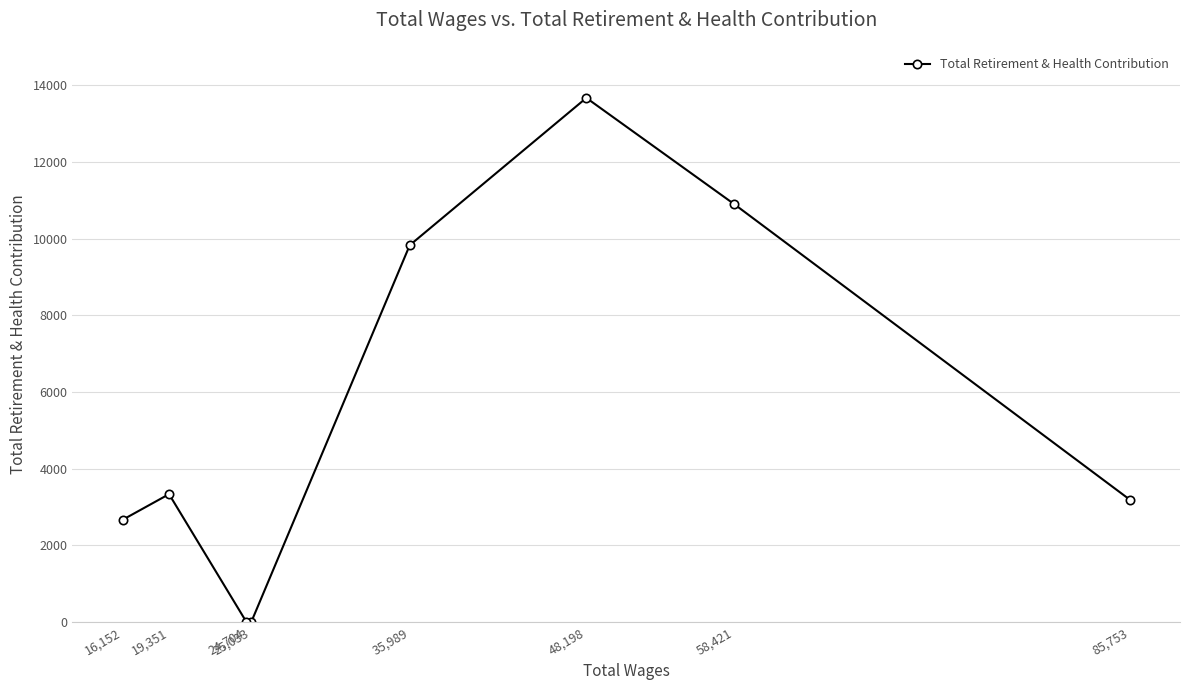

What is the difference between the second highest and minimum values?

10897